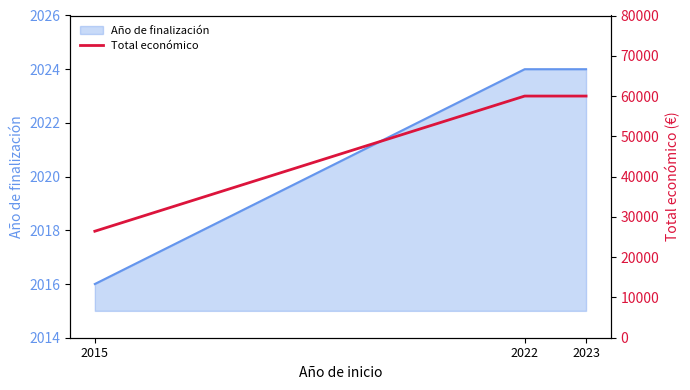

Read the value at 2022.

60000